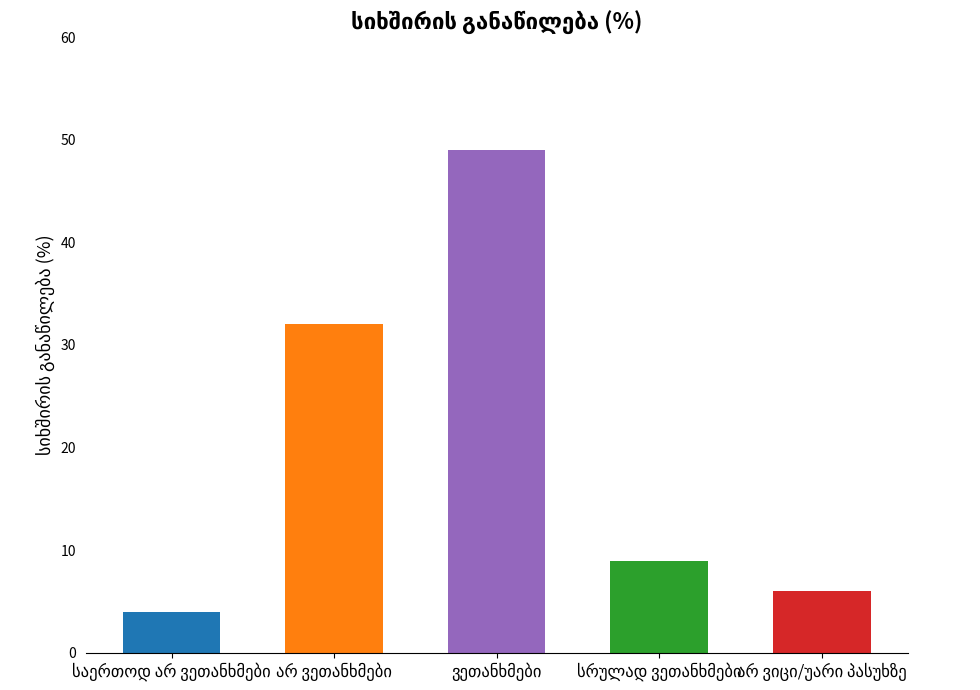

Reading right to left, list all the values displayed in this chart.

6	9	49	32	4